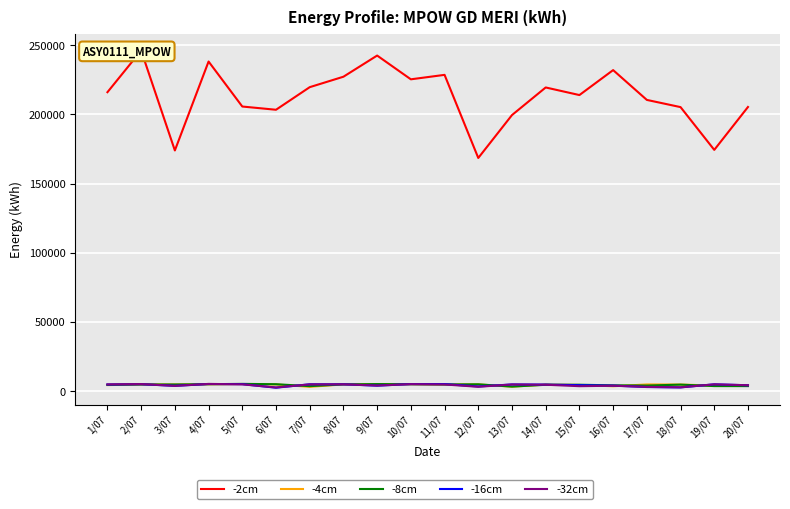

What position from the left is 14/07?

14